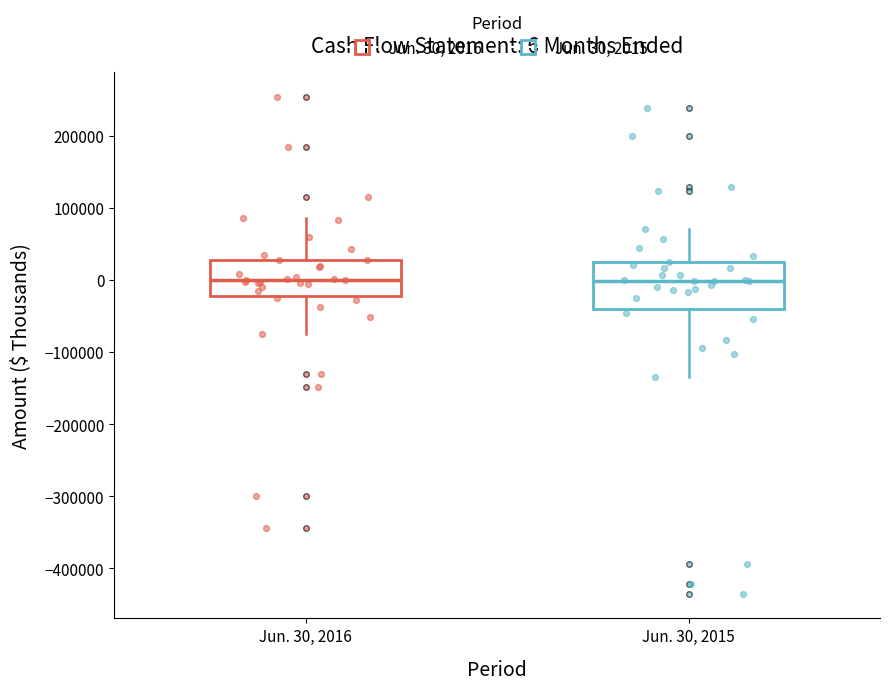

Which box is the tallest, from its lower edge to its upper edge?

Jun. 30, 2015